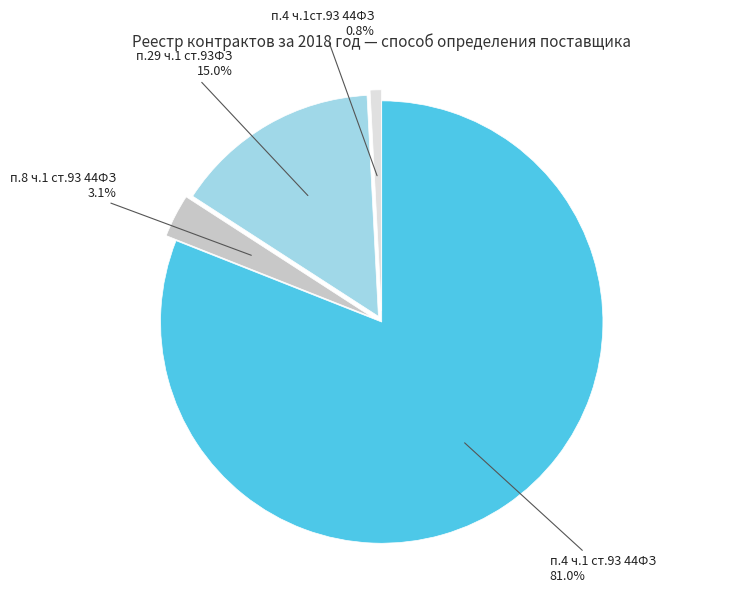

Is there any slice that represents more than half of the pie?

Yes